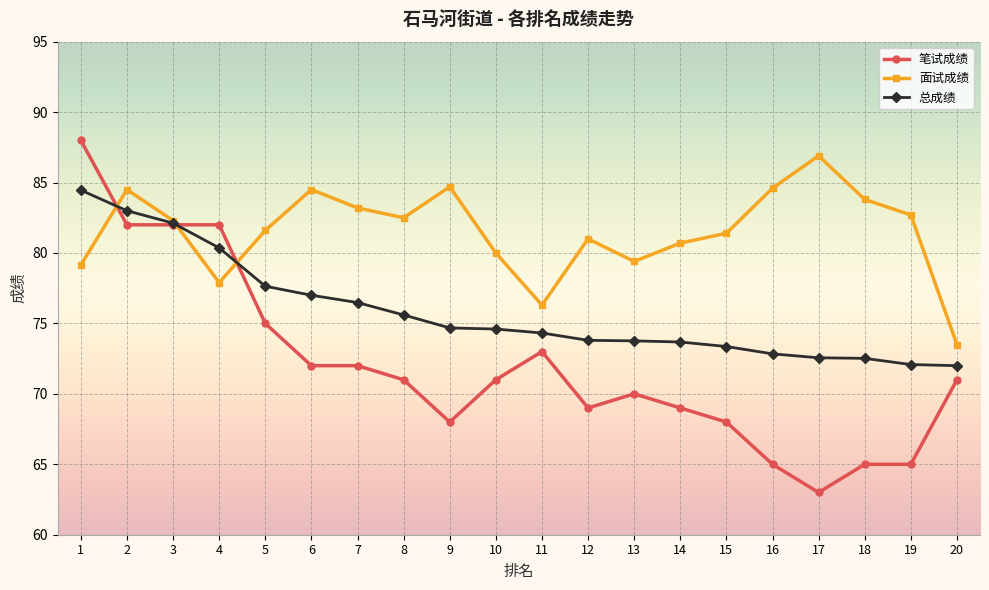

What is the difference between the maximum and second lowest values in the 面试成绩 series?

10.6